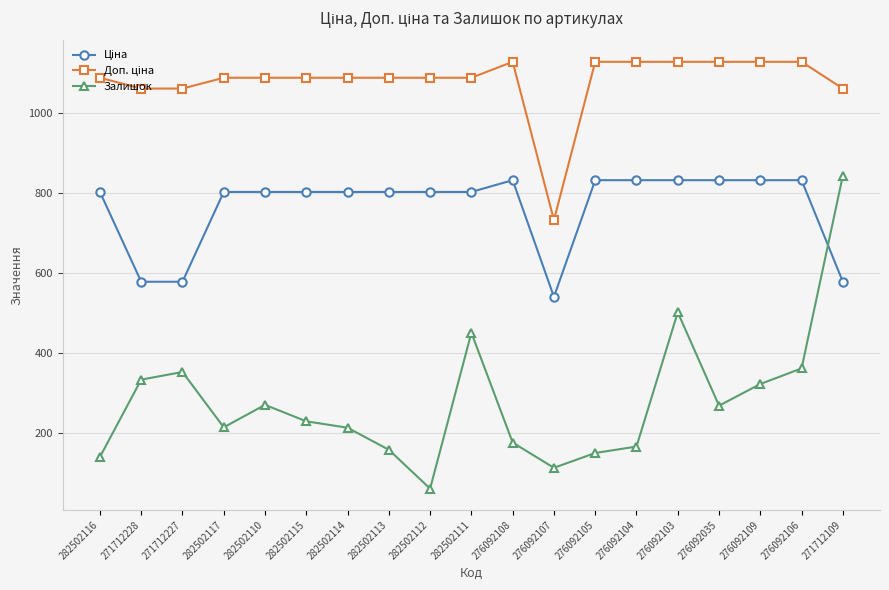

True or false: Залишок has a value of 159.0 at 282502113.

True